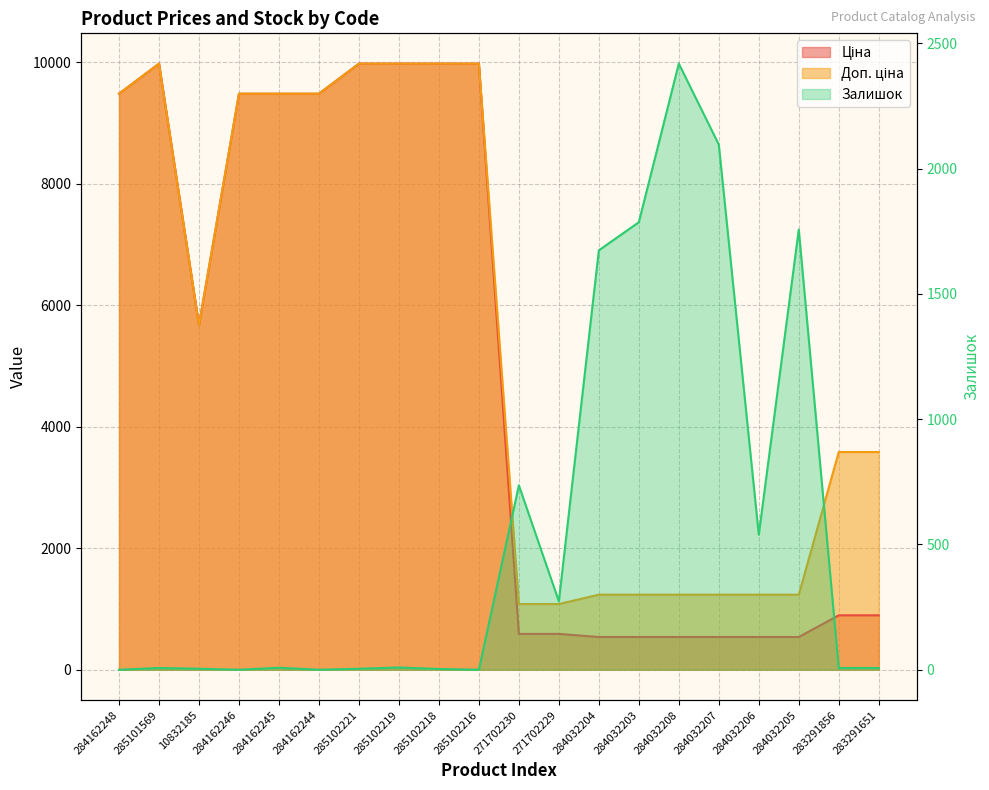

What is the difference between the second highest and minimum values in the Залишок series?

2096.0